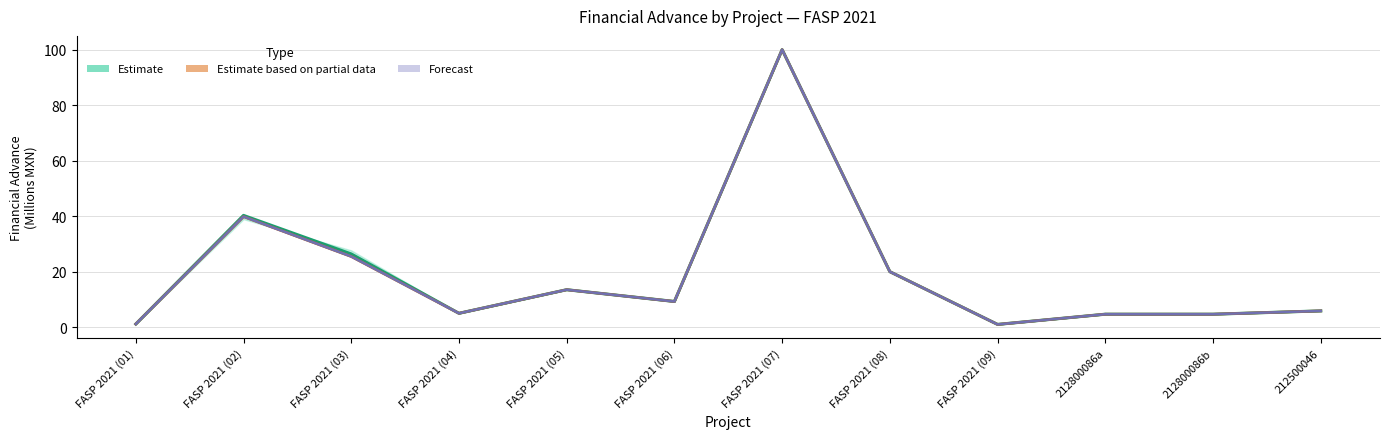

Reading left to right, transcribe all the data shown in this chart.

Estimate: 1.1	40.3	26.4	5.0	13.5	9.3	100.0	20.0	1.0	4.7	4.7	5.9
Estimate based on partial data: 1.1	39.8	25.5	5.0	13.5	9.3	100.0	20.0	1.0	4.7	4.7	5.9
Forecast: 1.1	39.8	25.5	5.0	13.5	9.3	100.0	20.0	1.0	4.7	4.7	5.9